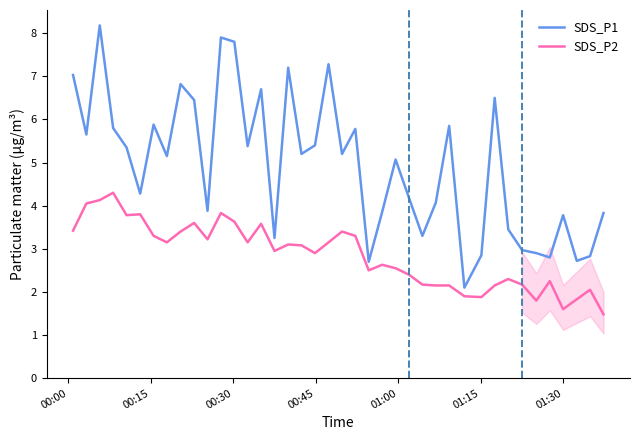

List the series in order of their overall mean, highest first.

SDS_P1, SDS_P2